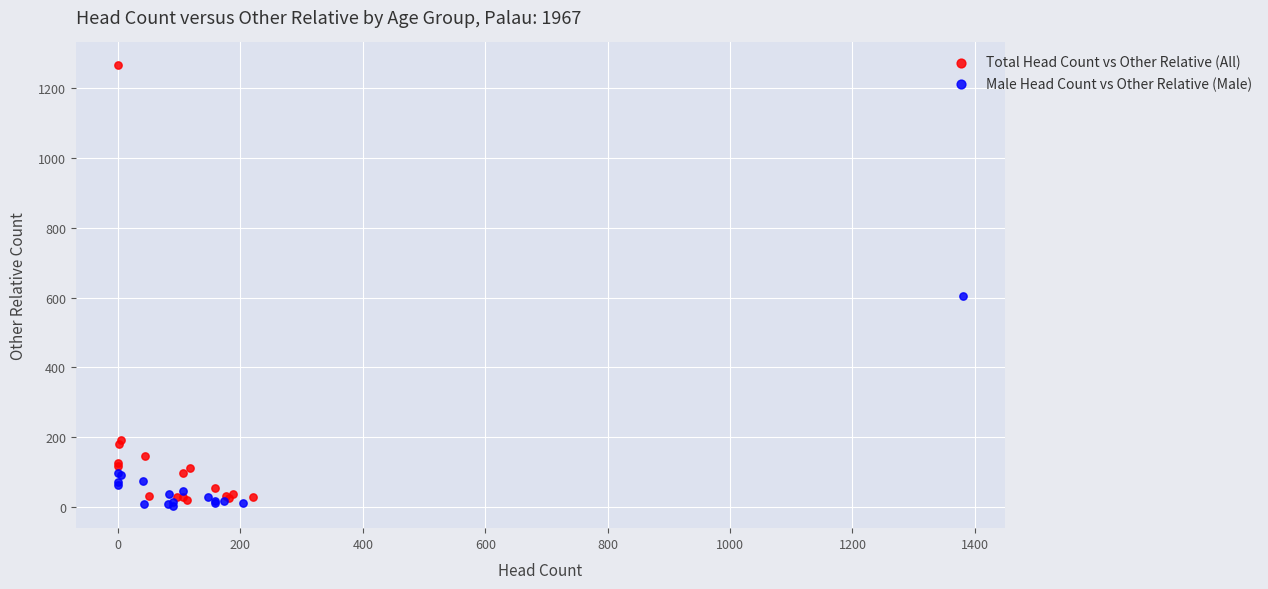

Which series contains the lowest Y value?

Male Head Count vs Other Relative (Male)